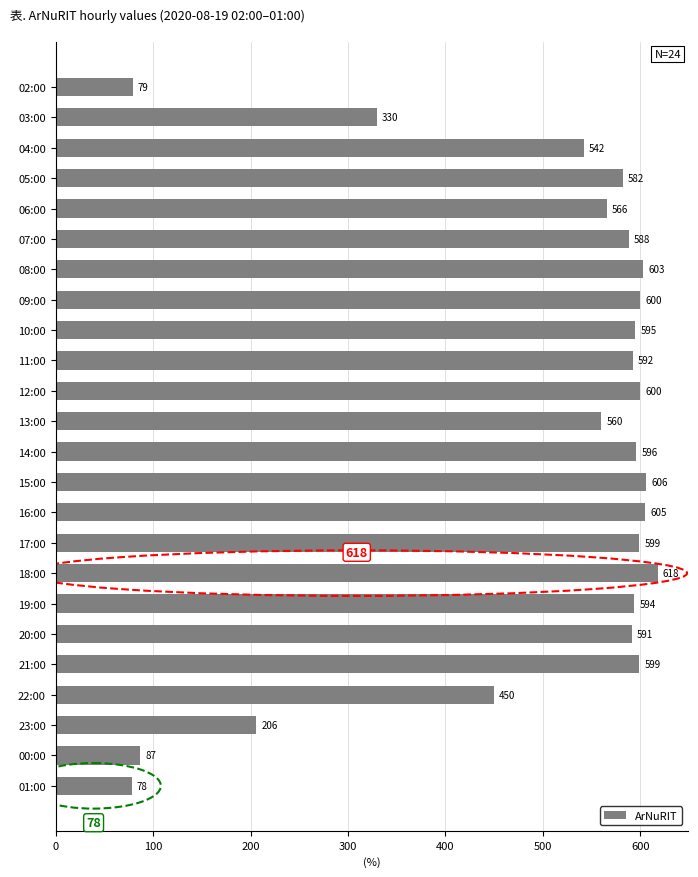

Which category has the lowest value across all series?

01:00